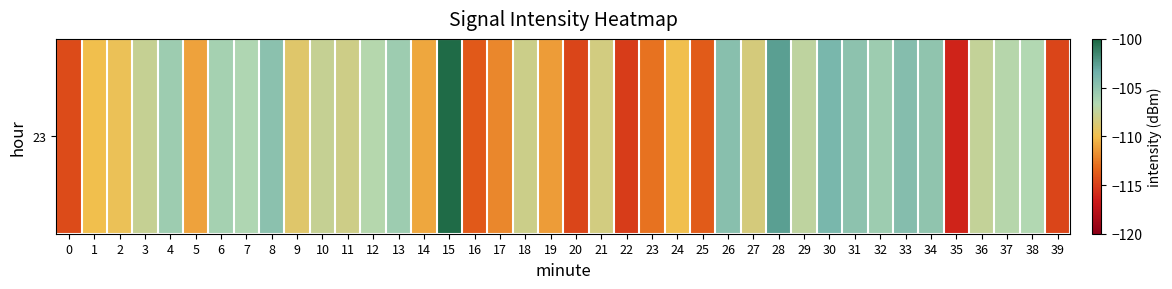

Rank the categories by value from lowest to highest.

35, 22, 39, 20, 0, 16, 25, 23, 17, 19, 5, 14, 24, 1, 2, 9, 27, 21, 11, 18, 10, 3, 36, 29, 37, 12, 38, 7, 6, 32, 13, 4, 34, 31, 8, 26, 33, 30, 28, 15